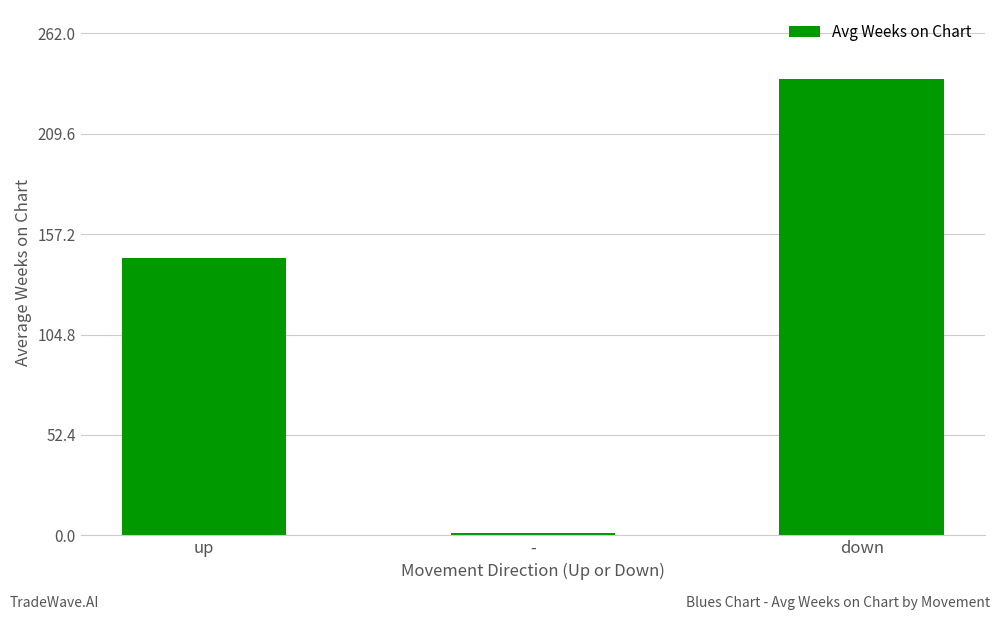

What is the change in value from up to -?

-143.8